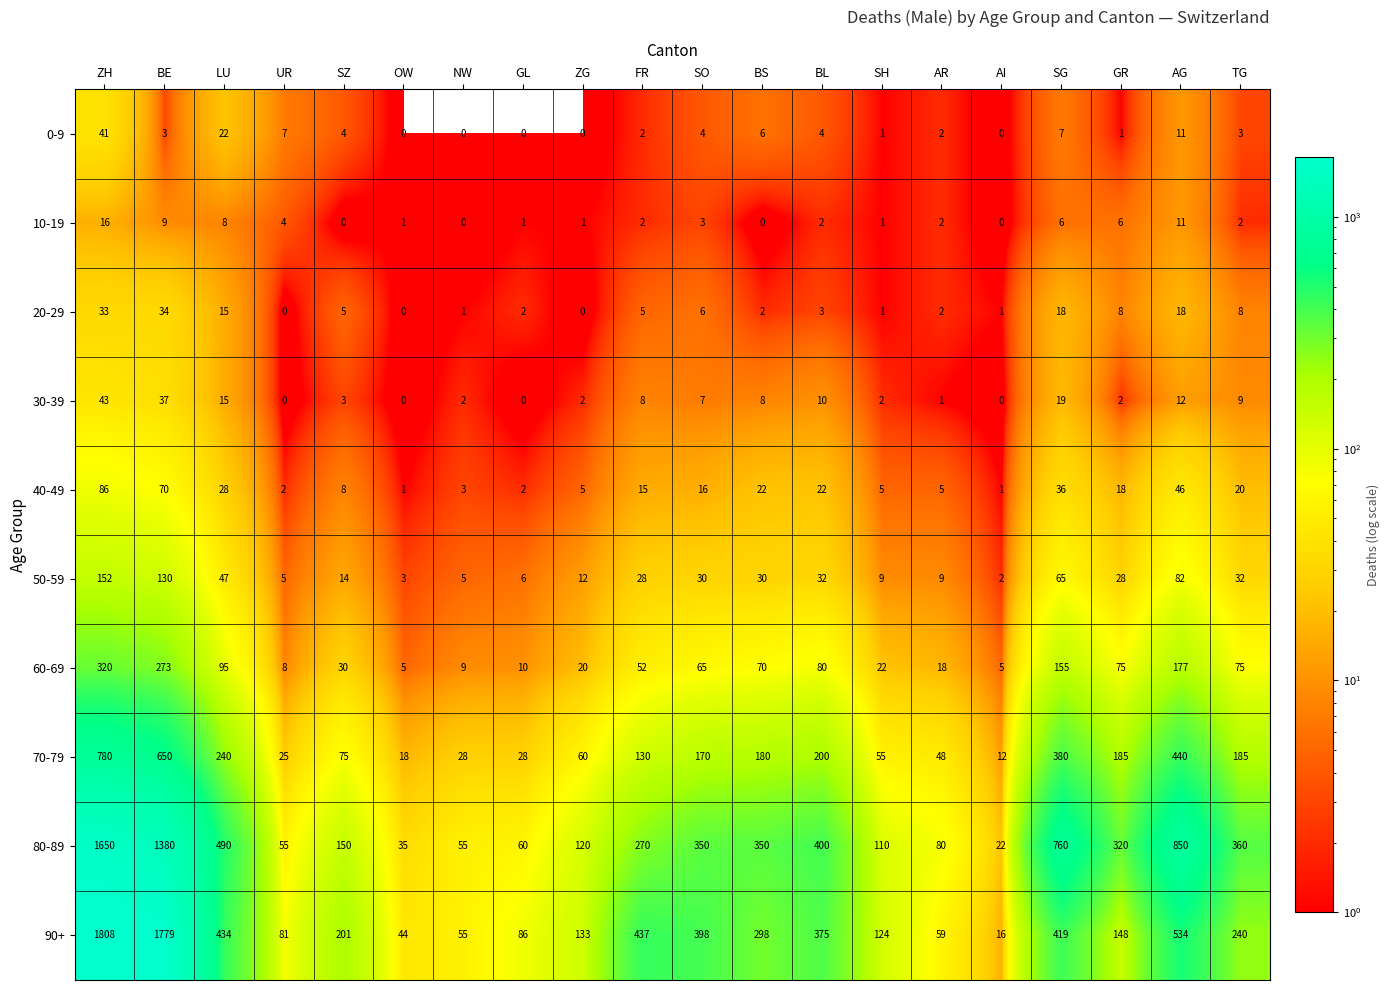

Rank the series at GR from lowest to highest value.

0-9, 30-39, 10-19, 20-29, 40-49, 50-59, 60-69, 90+, 70-79, 80-89